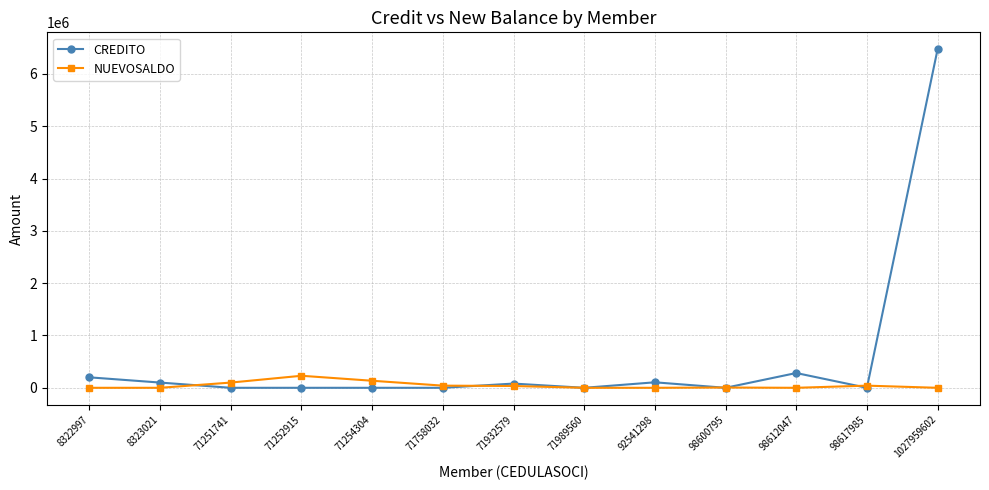

At which label is CREDITO closest to 3235903?

98612047